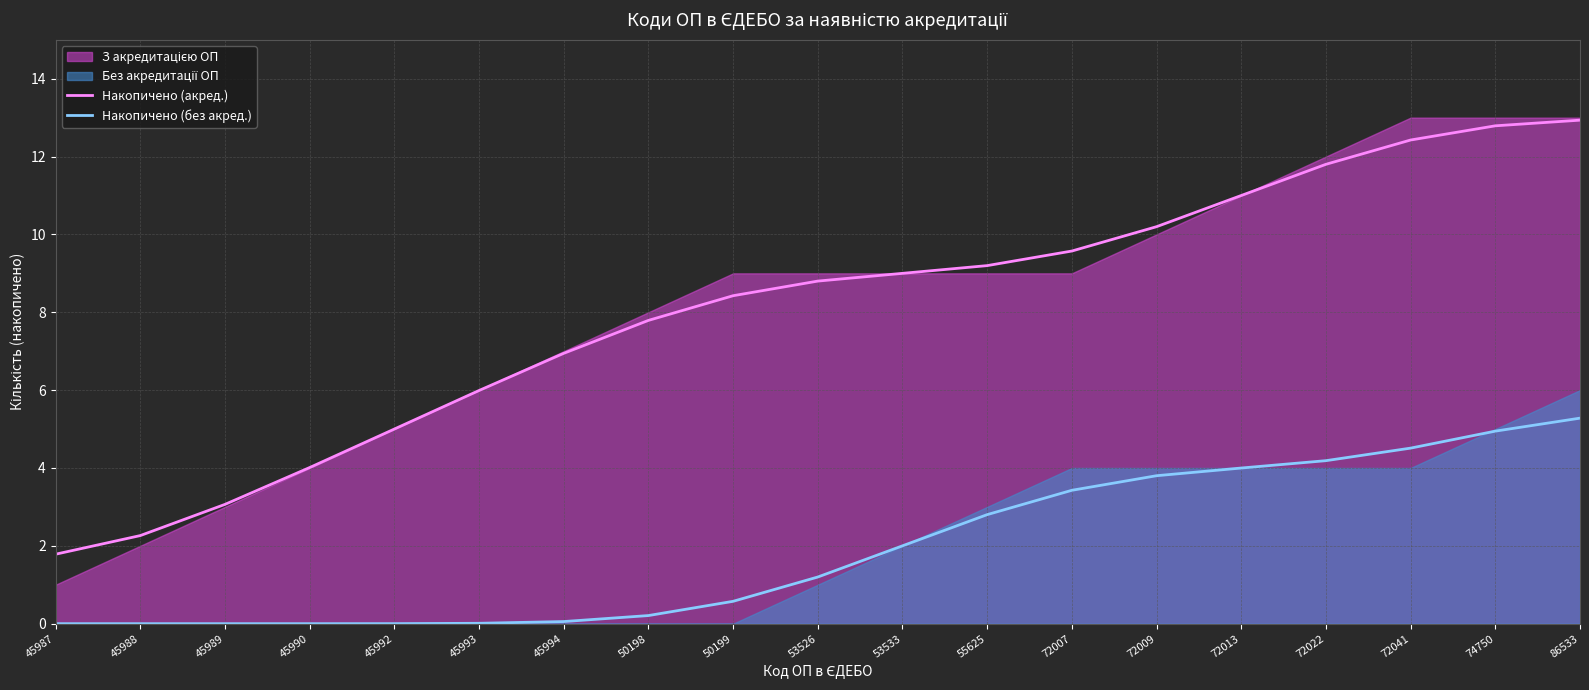

Reading left to right, transcribe all the data shown in this chart.

Накопичено (акред.): 45987=1.8	45988=2.3	45989=3.1	45990=4.0	45992=5.0	45993=6.0	45994=6.9	50198=7.8	50199=8.4	53526=8.8	53533=9.0	55625=9.2	72007=9.6	72009=10.2	72013=11.0	72022=11.8	72041=12.4	74750=12.8	86533=12.9
Накопичено (без акред.): 45987=0.0	45988=0.0	45989=0.0	45990=0.0	45992=0.0	45993=0.0	45994=0.1	50198=0.2	50199=0.6	53526=1.2	53533=2.0	55625=2.8	72007=3.4	72009=3.8	72013=4.0	72022=4.2	72041=4.5	74750=4.9	86533=5.3